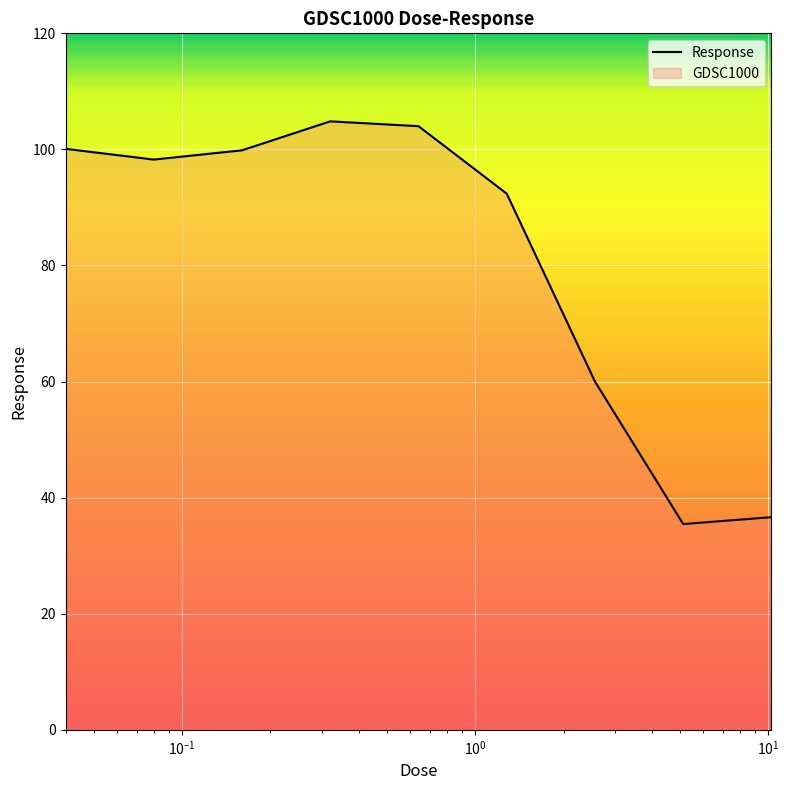

What is the maximum value shown in the chart?

104.8